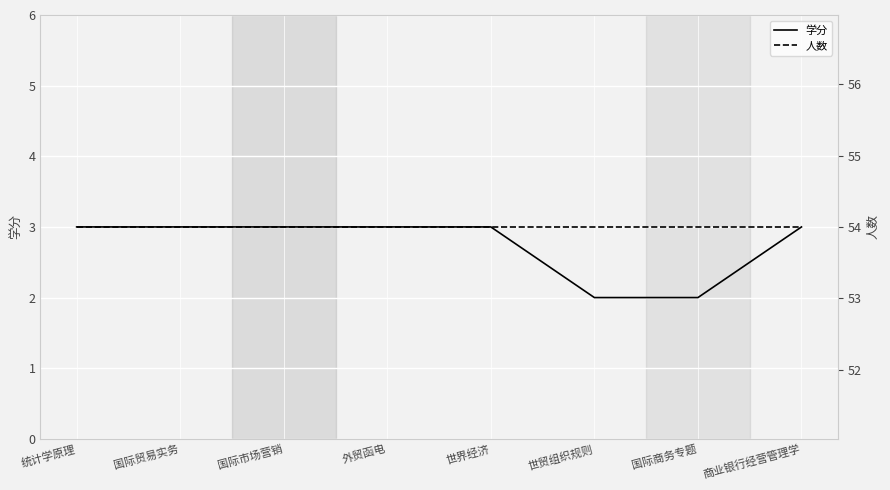

At which category does the chart reach its peak across all series?

统计学原理